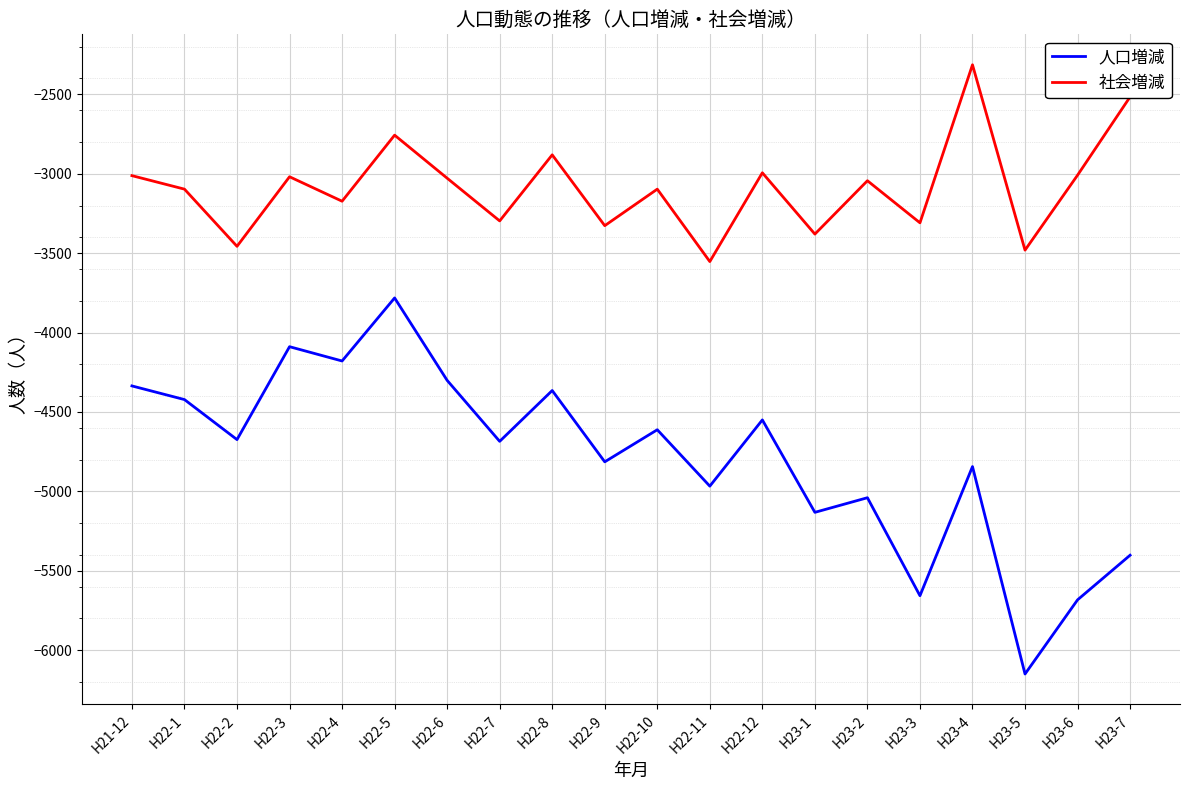

What is the spread (max minus min) of values at H22-8?

1484